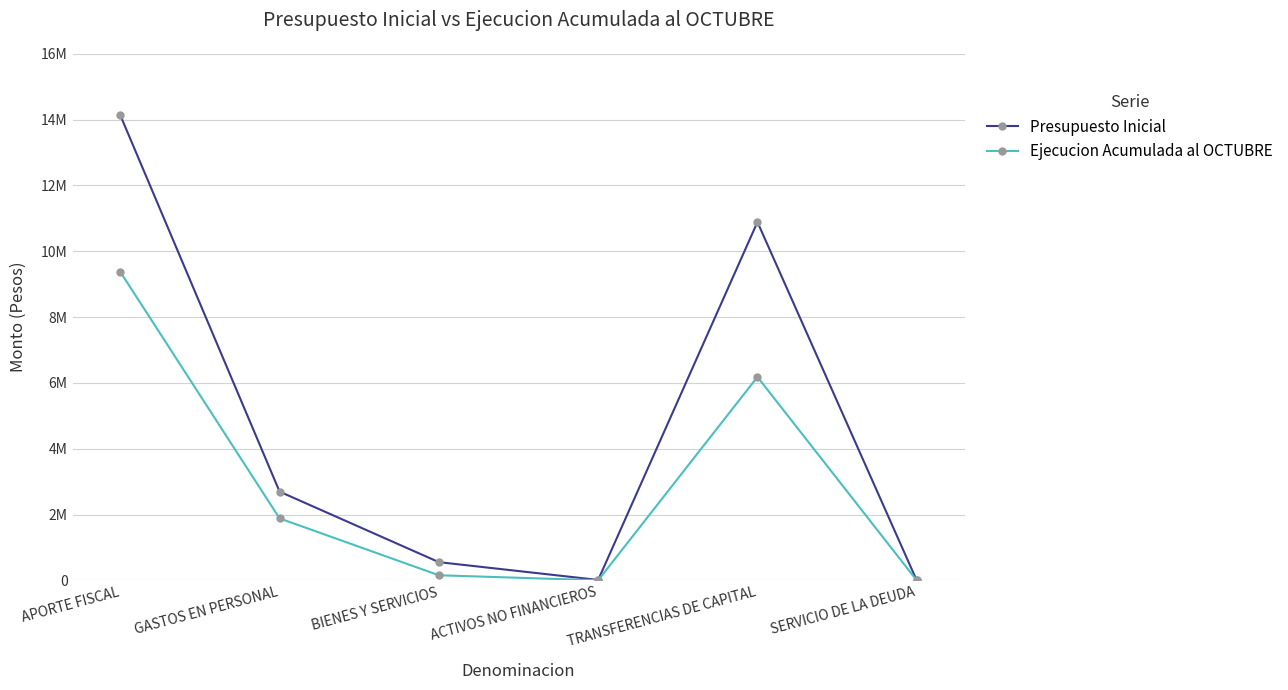

Between which two adjacent categories do Ejecucion Acumulada al OCTUBRE and Presupuesto Inicial first intersect?

TRANSFERENCIAS DE CAPITAL and SERVICIO DE LA DEUDA